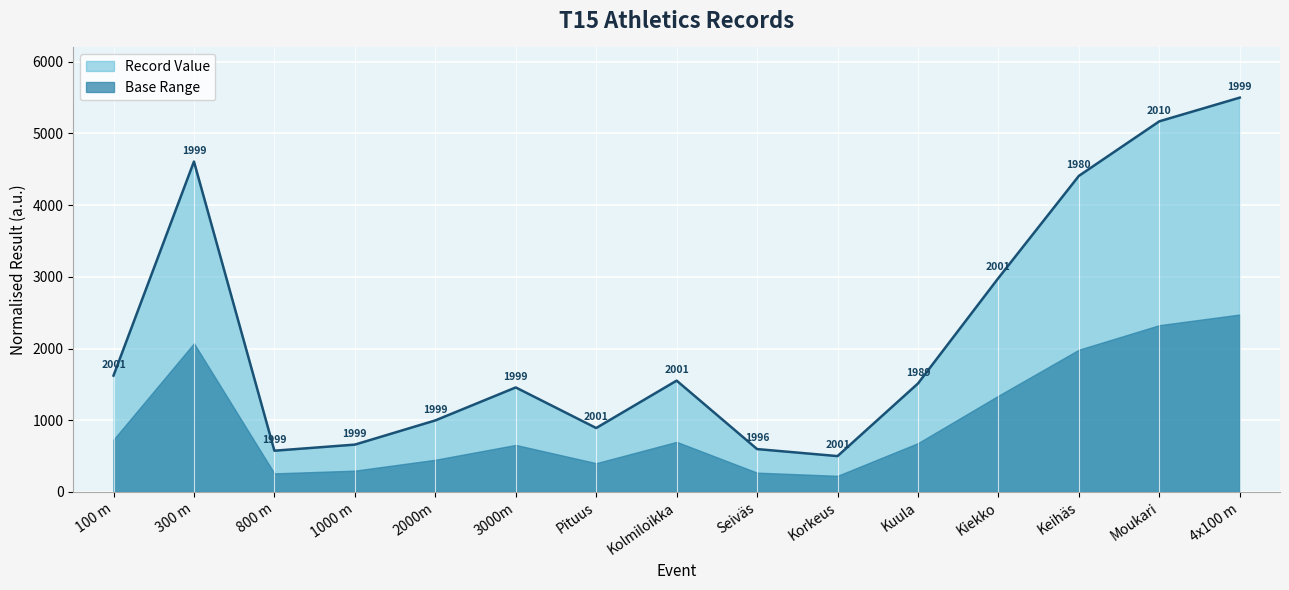

What is the sum of the values at Kuula and 2000m?

2510.7